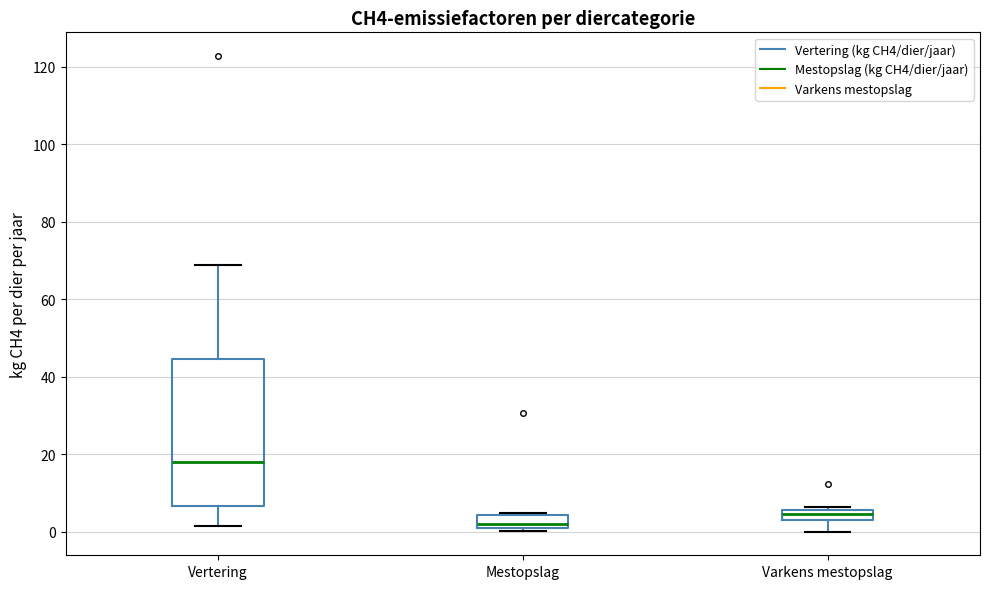

Where is the upper edge of the box for Varkens mestopslag on the y-axis? The values are not printed on the chart, so give them approximately, as read against the axis.

6